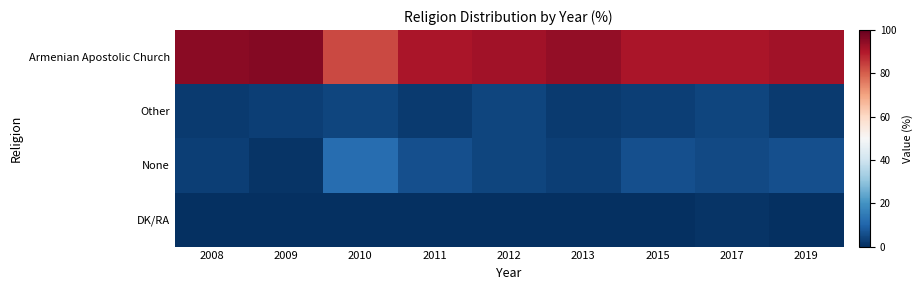

What is the difference between the highest and lowest values at 2012?

92